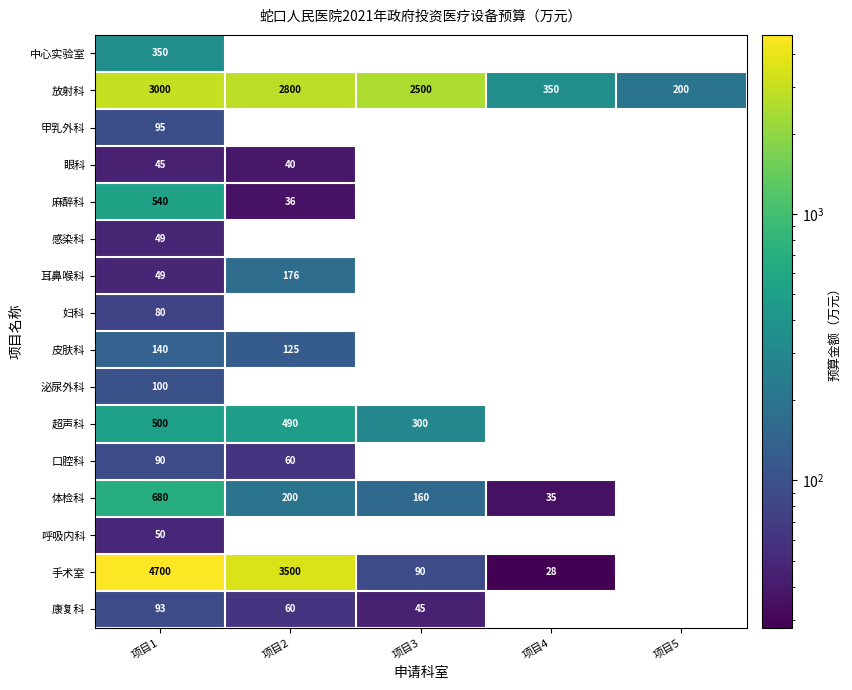

Is it true that 放射科 equals 2800 at 项目2?

True